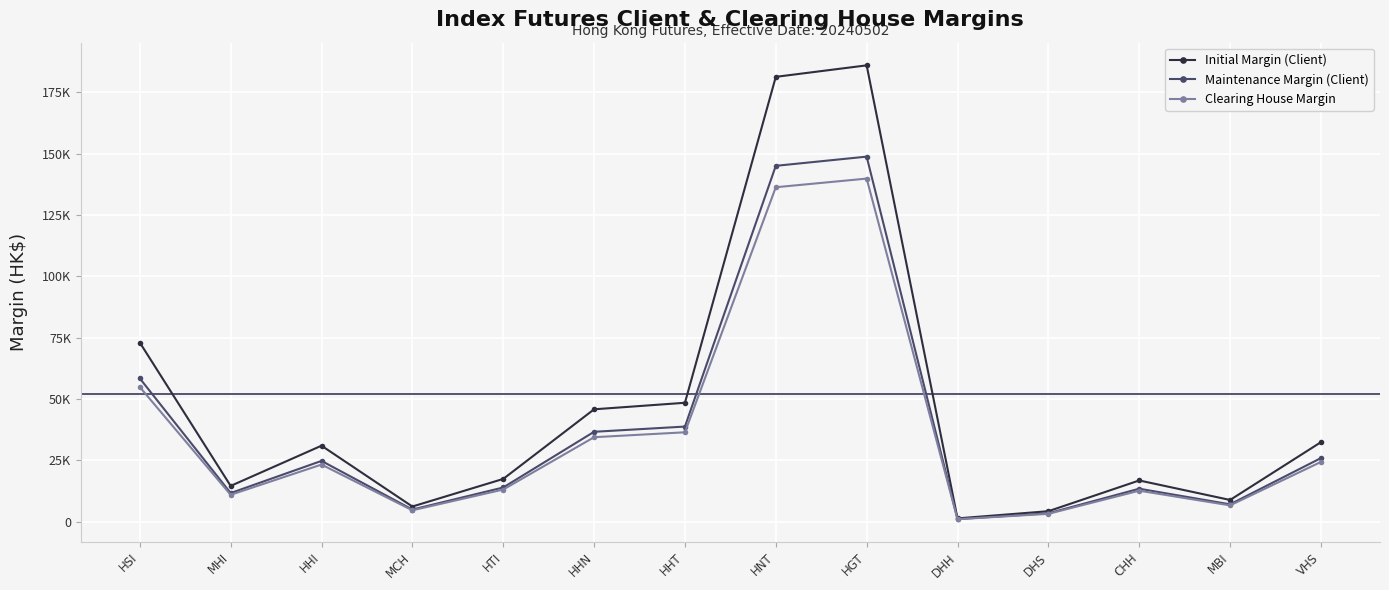

Reading left to right, list all the values displayed in this chart.

Initial Margin (Client): HSI=73017	MHI=14603	HHI=30989	MCH=6197	HTI=17449	HHN=45818	HHT=48478	HNT=181292	HGT=185973	DHH=1369	DHS=4295	CHH=16824	MBI=8871	VHS=32425
Maintenance Margin (Client): HSI=58413	MHI=11682	HHI=24791	MCH=4957	HTI=13959	HHN=36654	HHT=38782	HNT=145033	HGT=148778	DHH=1095	DHS=3436	CHH=13459	MBI=7096	VHS=25940
Clearing House Margin: HSI=54900	MHI=10980	HHI=23300	MCH=4660	HTI=13120	HHN=34450	HHT=36450	HNT=136310	HGT=139830	DHH=1030	DHS=3230	CHH=12650	MBI=6670	VHS=24380